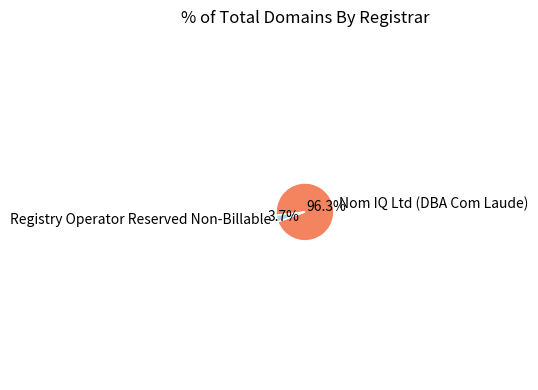

Do Nom IQ Ltd (DBA Com Laude) and Registry Operator Reserved Non-Billable together represent more than half of the pie?

Yes